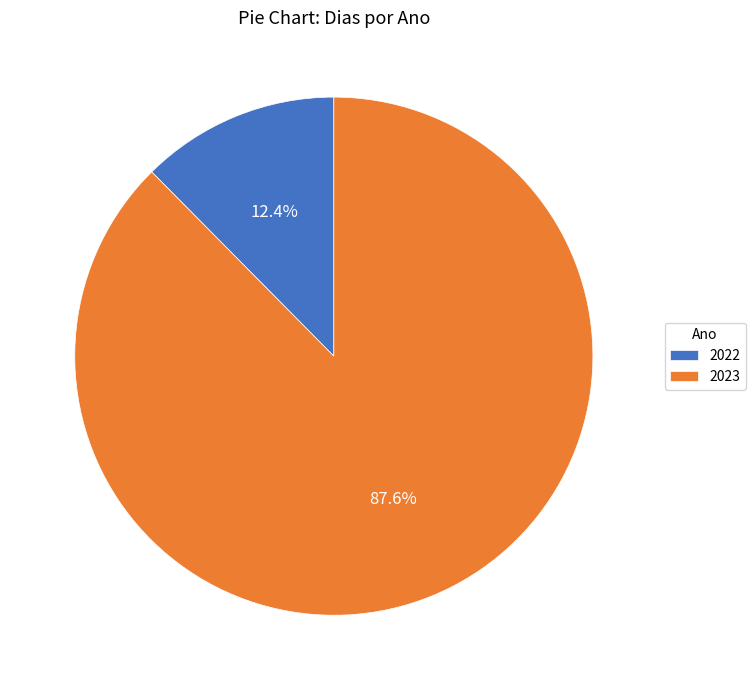

Combined, what portion of the pie is 2022 and 2023?

100.0%